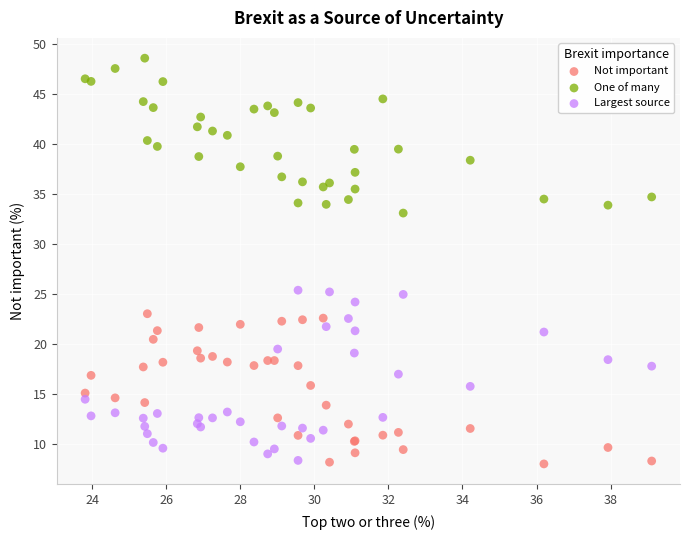

What is the X range (max minus min) for the scatter plot?

15.3